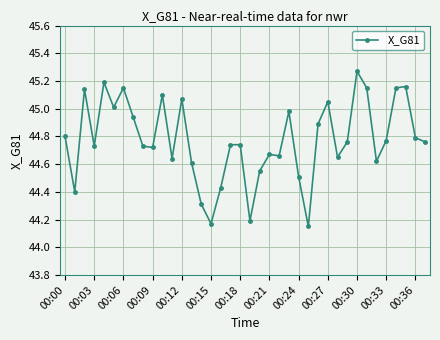

What is the difference between the maximum and minimum values?

1.1